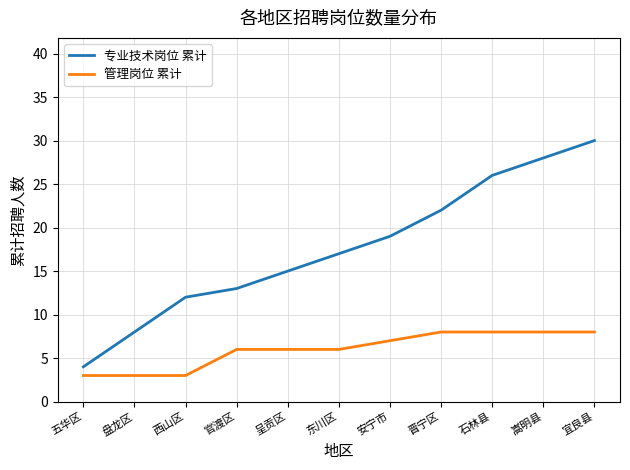

Between 晋宁区 and 宜良县, which series saw the biggest shift?

专业技术岗位 累计